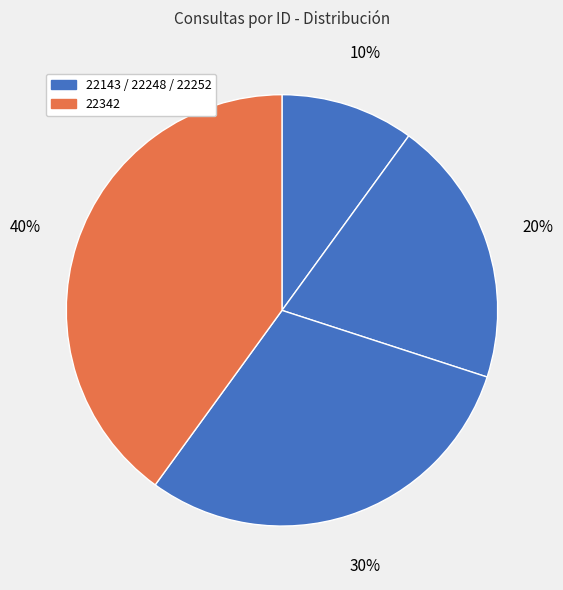

Which category has the smallest portion of the pie?

22143